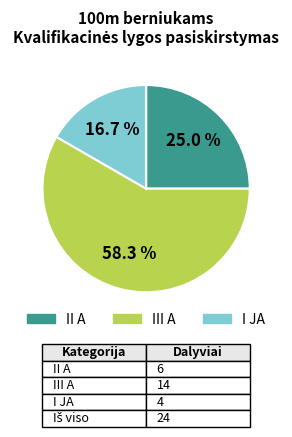

Is there a majority slice in this chart?

Yes